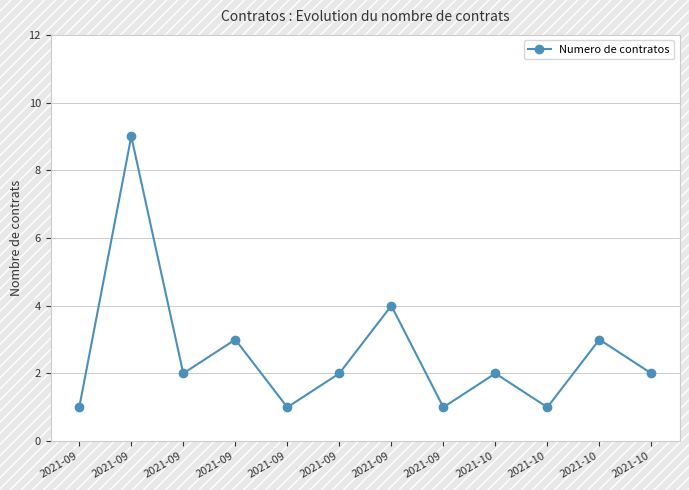

What is the change in value from 2021-09 to 2021-09?

+1